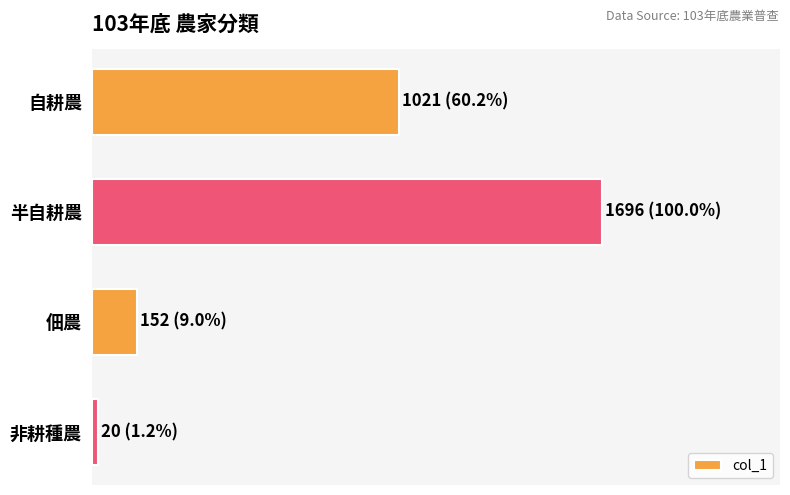

Does the chart contain any negative values?

No